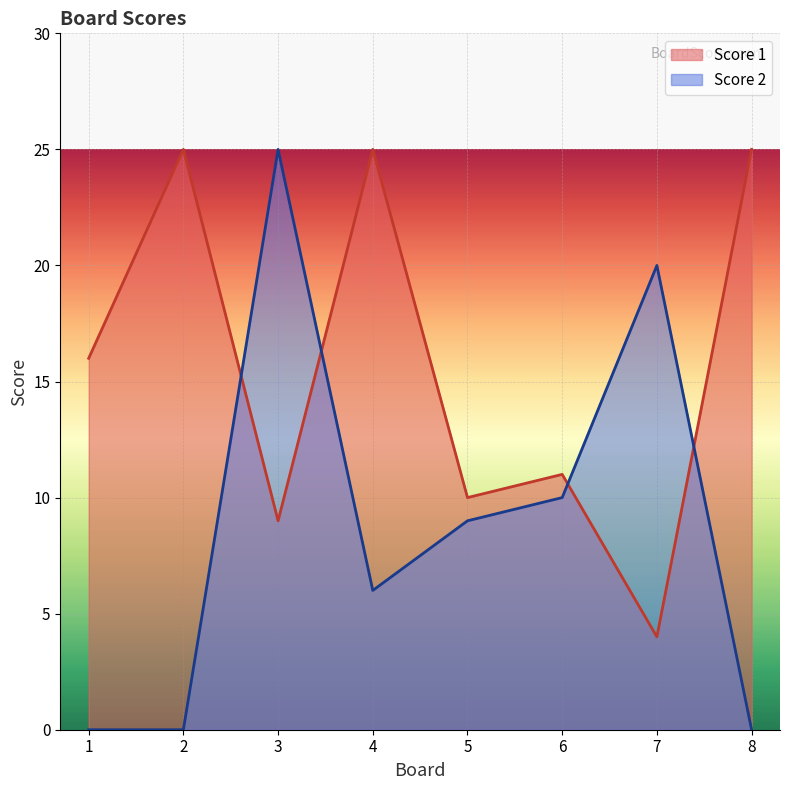

What is the value of the Score 1 point at the 6th from the left?

11